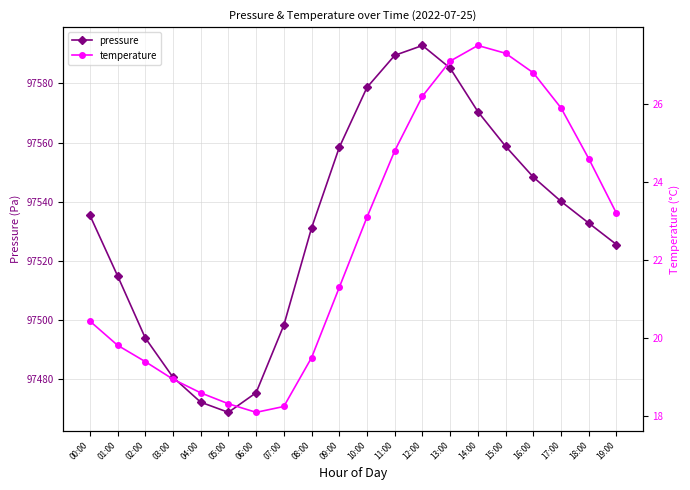

Where is the first local minimum for pressure?

05:00